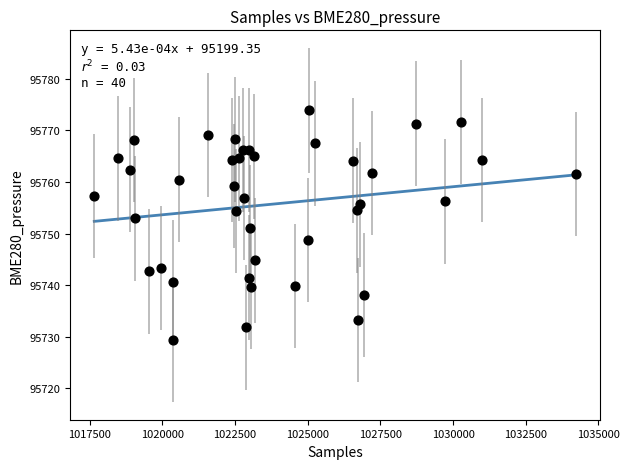

What is the range of Y values (max minus min)?

44.4